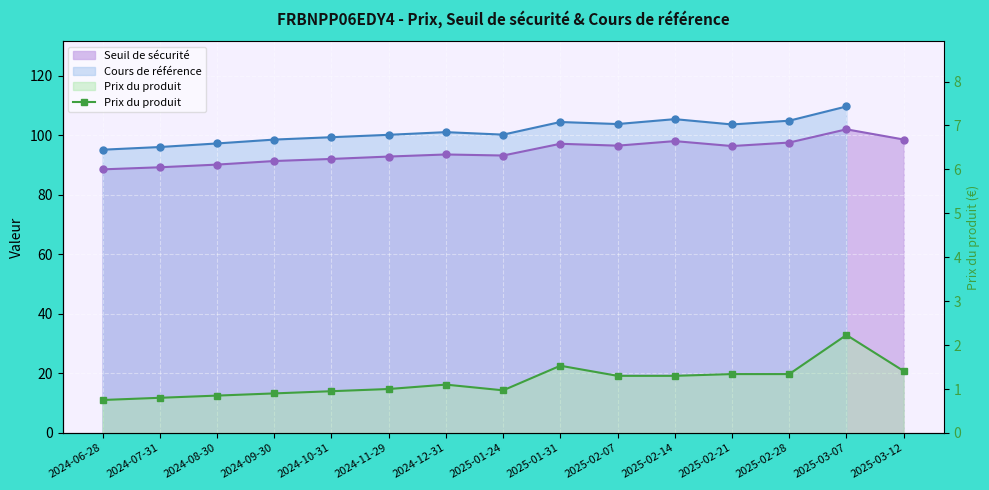

True or false: the data shows 1.3 at 2025-02-21.

True